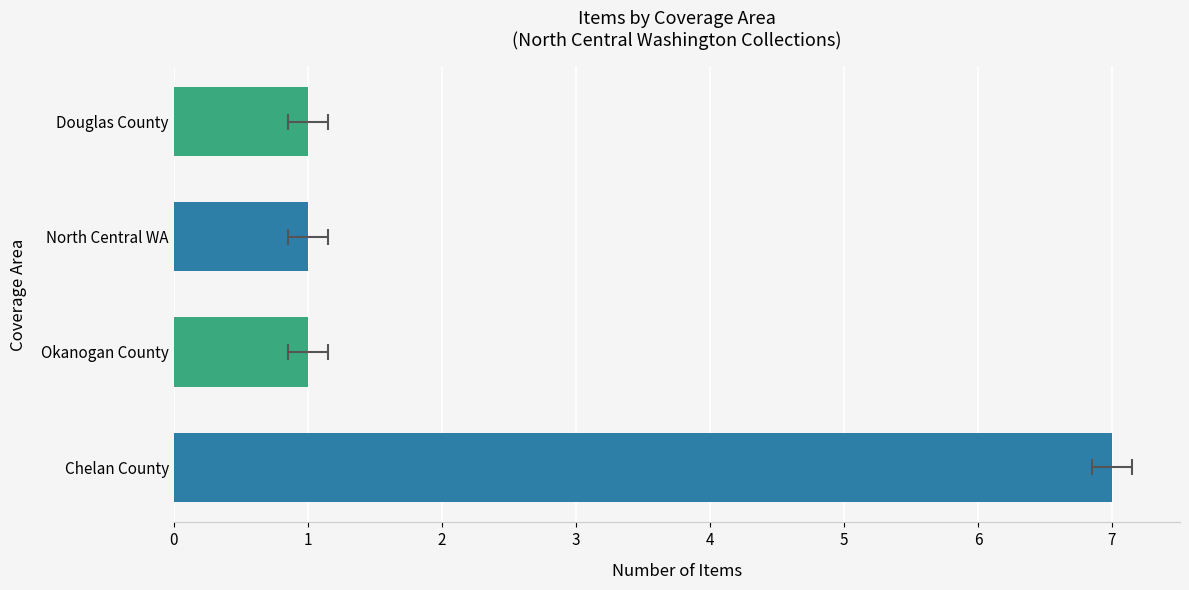

Reading left to right, extract all data points from this chart.

7	1	1	1